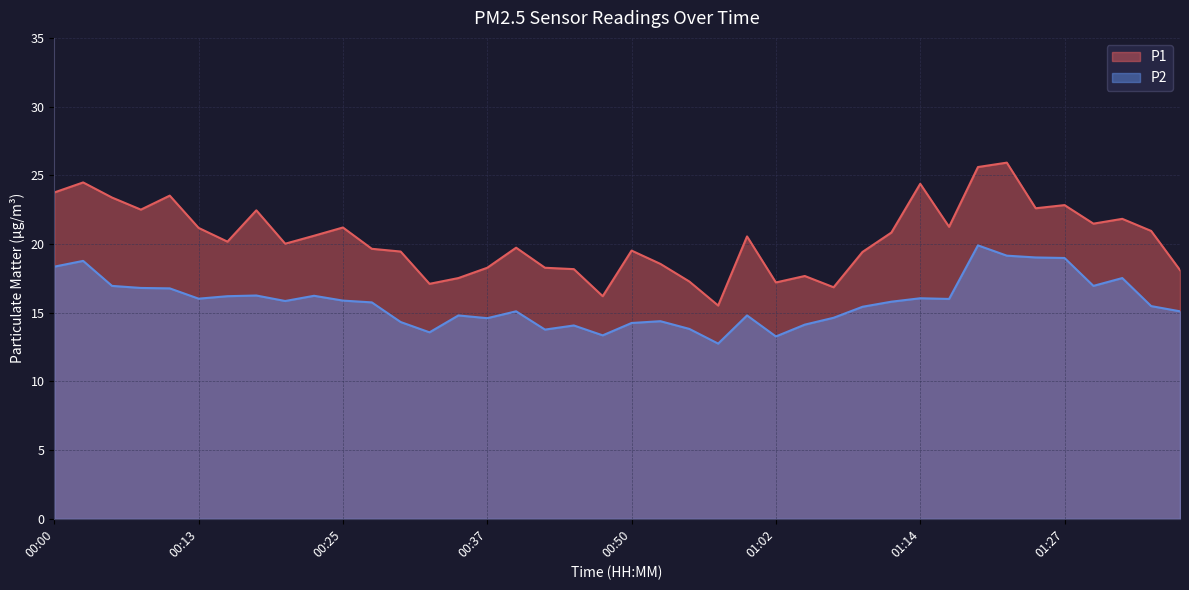

List the series in order of their peak value, highest first.

P1, P2